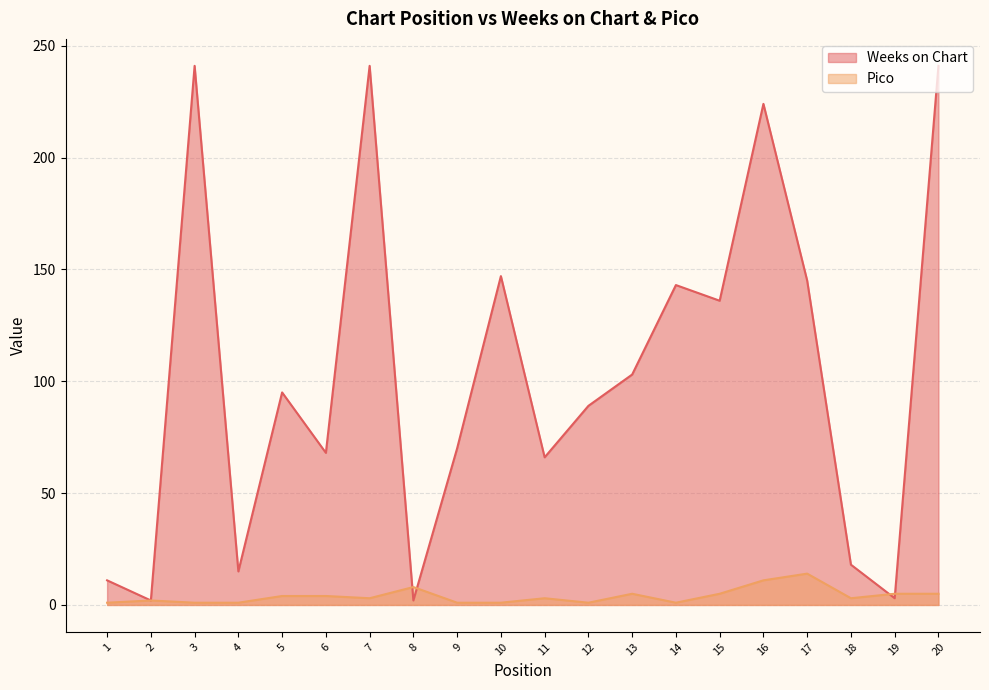

At which label is Weeks on Chart closest to 121?

15